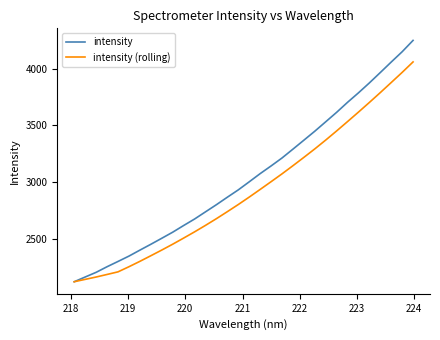

Which series has the largest total across all categories?

intensity